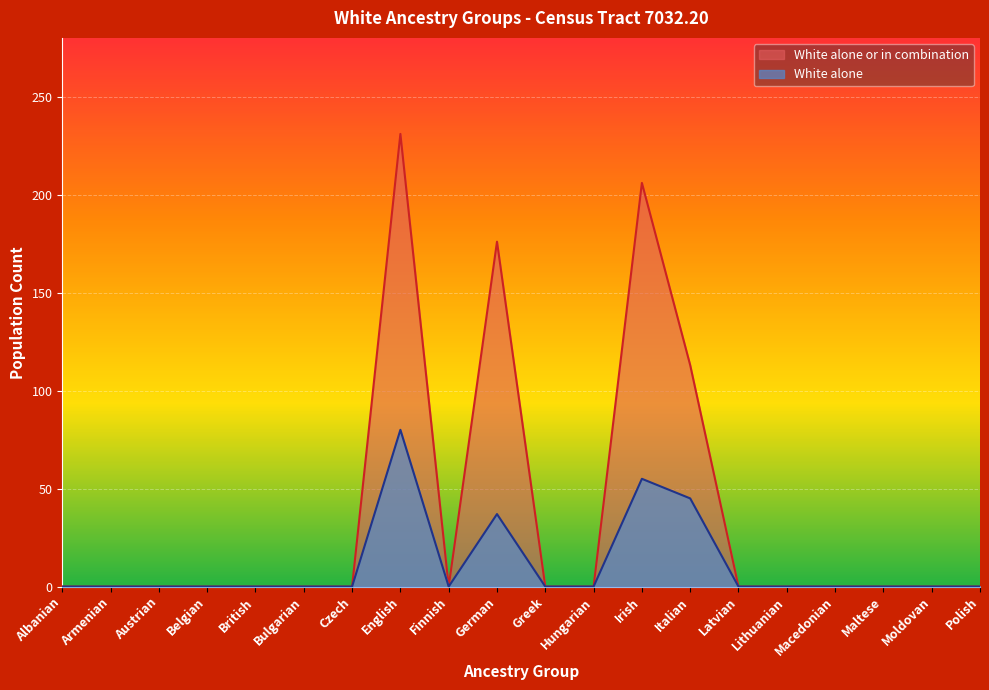

Reading right to left, extract all data points from this chart.

White alone: 0	0	0	0	0	0	45	55	0	0	37	0	80	0	0	0	0	0	0	0
White alone or in combination: 0	0	0	0	0	0	113	206	0	0	176	0	231	0	0	0	0	0	0	0